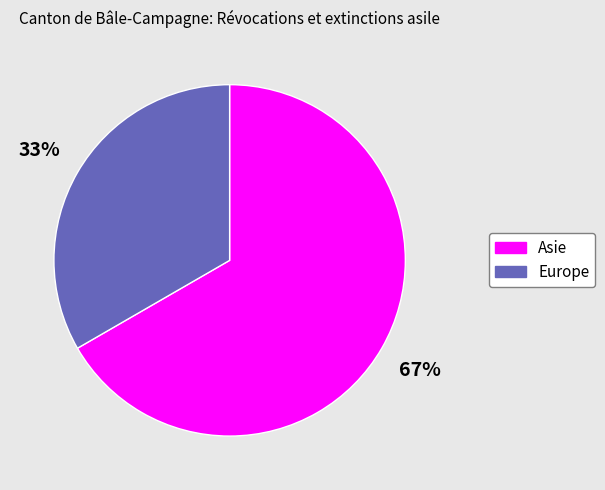

To the nearest percent, what is the combined percentage of Europe and Asie?

100%